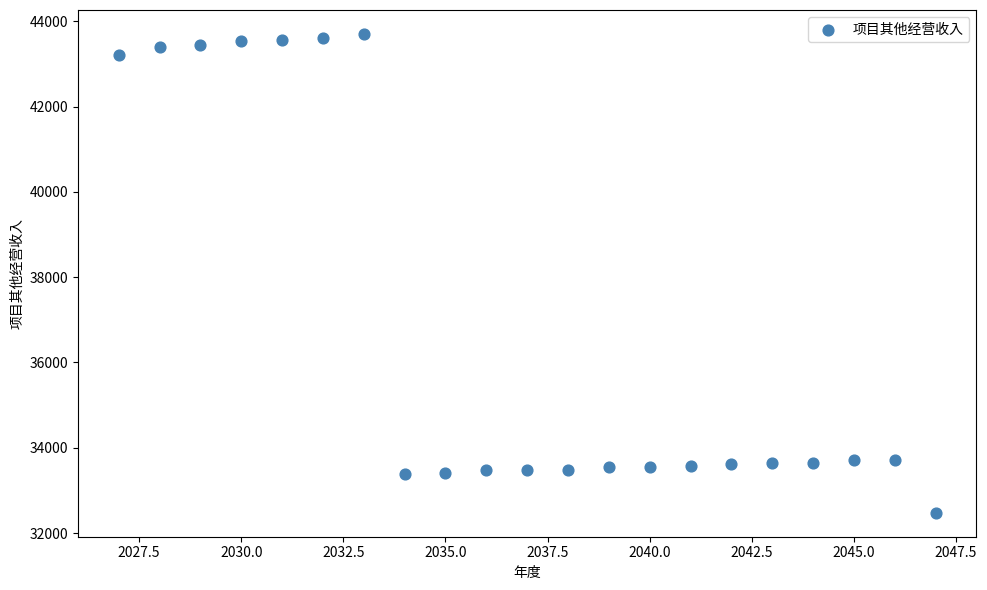

What is the range of X values (max minus min)?

20.0